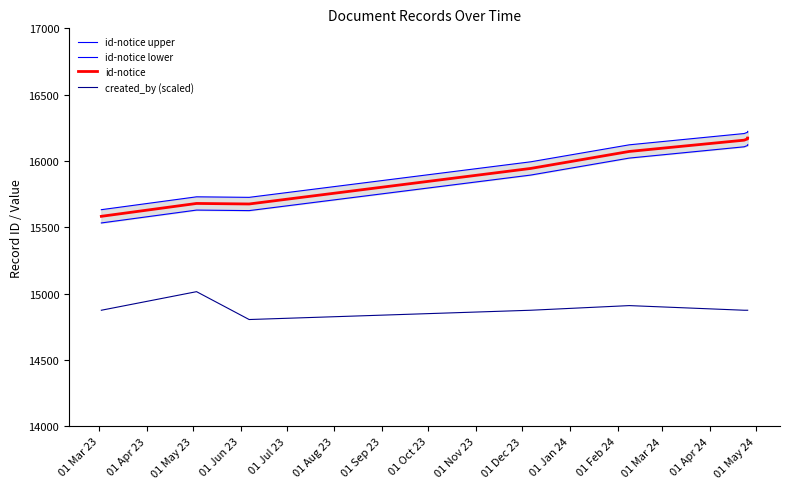

What is the smallest value displayed?

14805